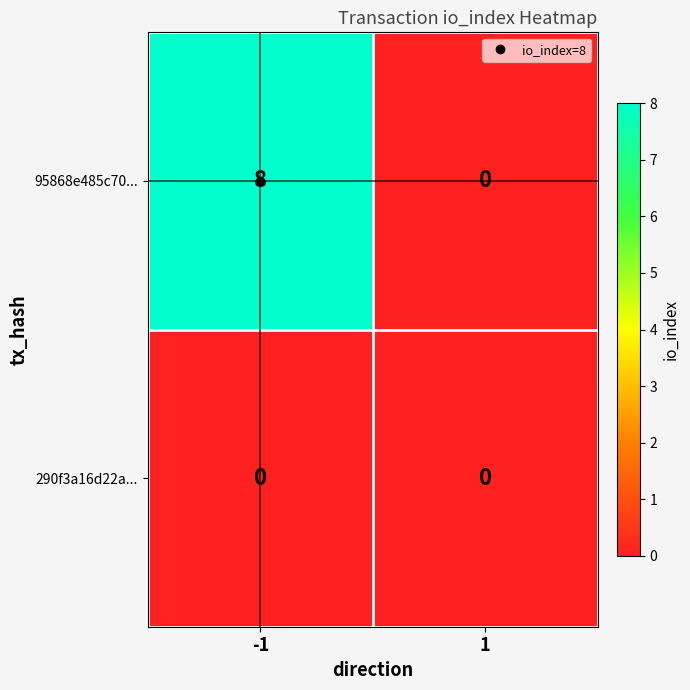

List the labels in order of 95868e485c70... value, largest first.

-1, 1